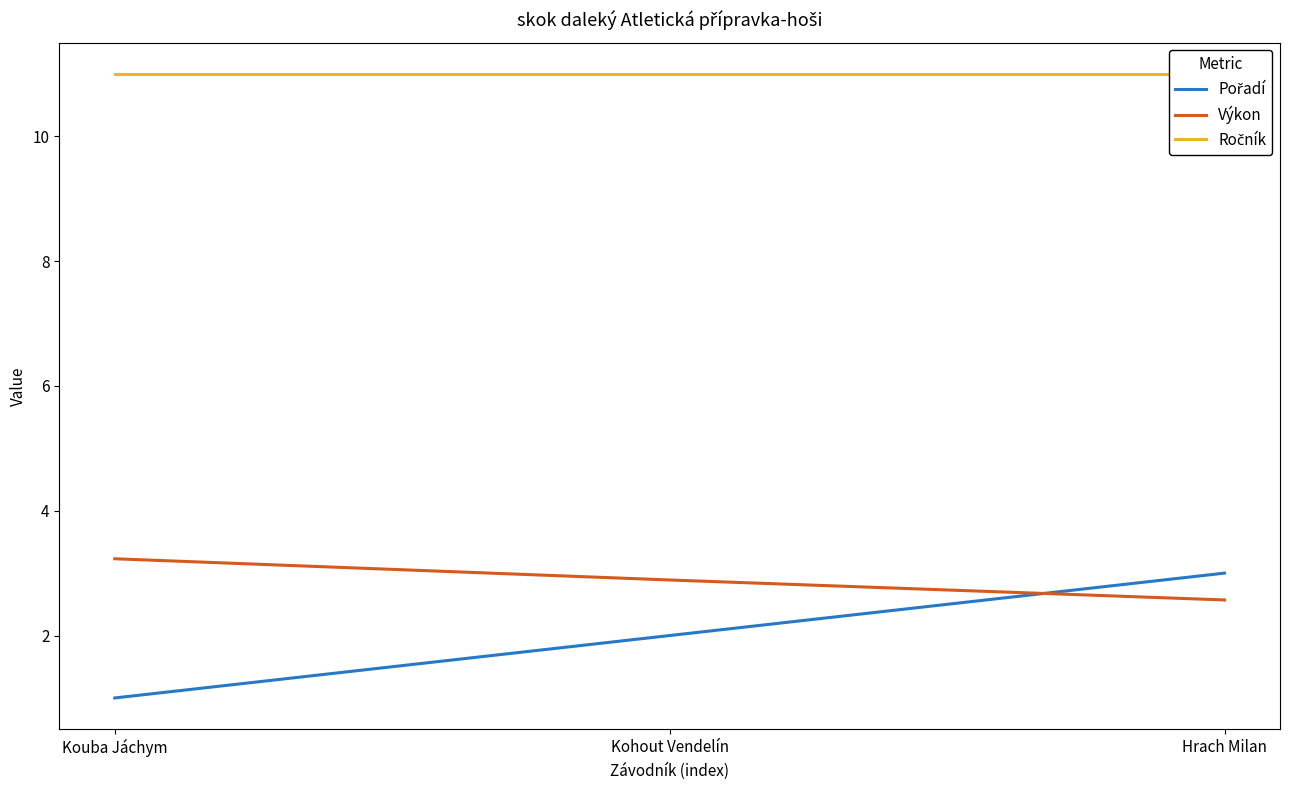

Count the number of data series in this chart.

3